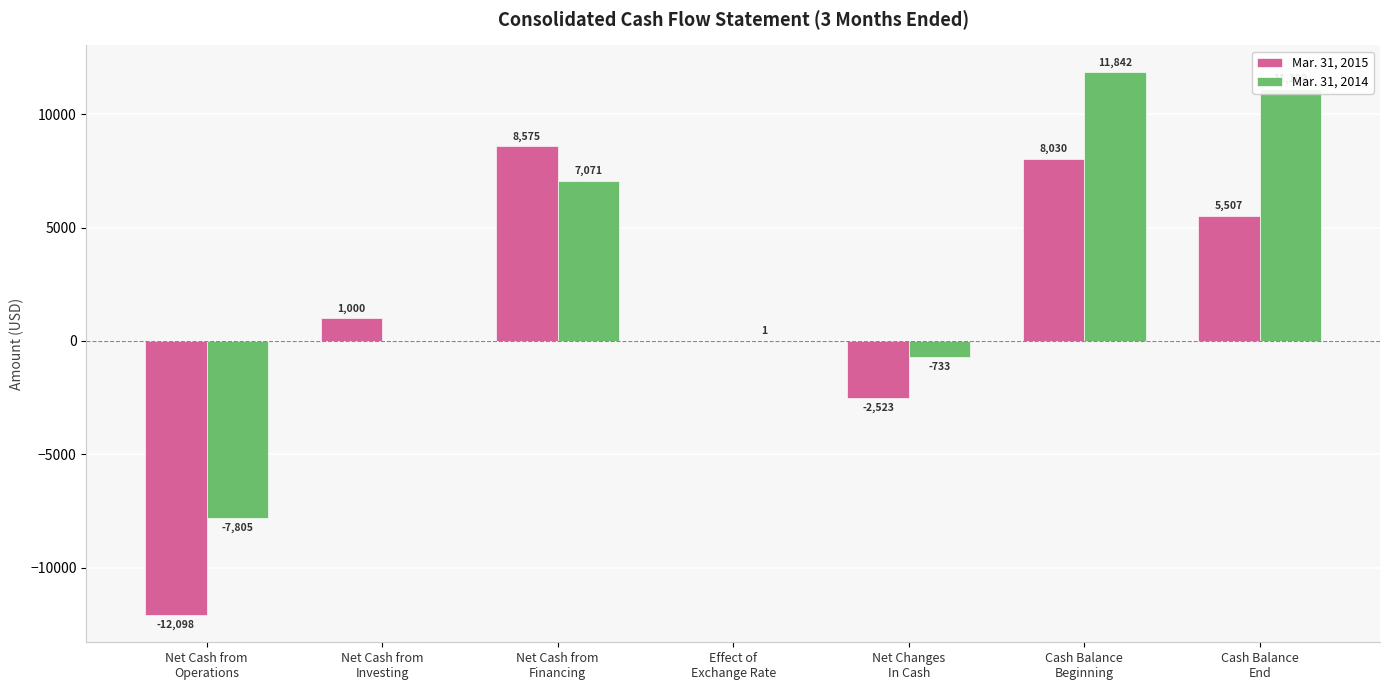

Which series has the largest total across all categories?

Mar. 31, 2014